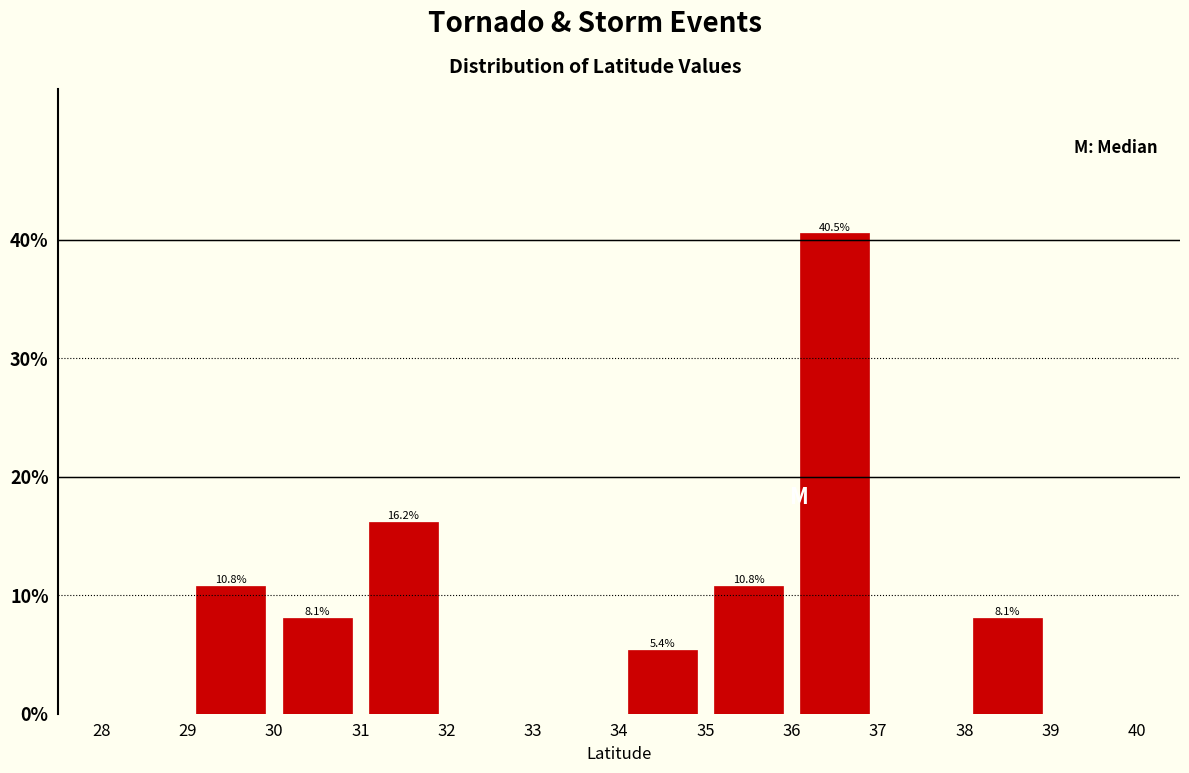

Which range on the x-axis has the tallest bar?

36 to 37